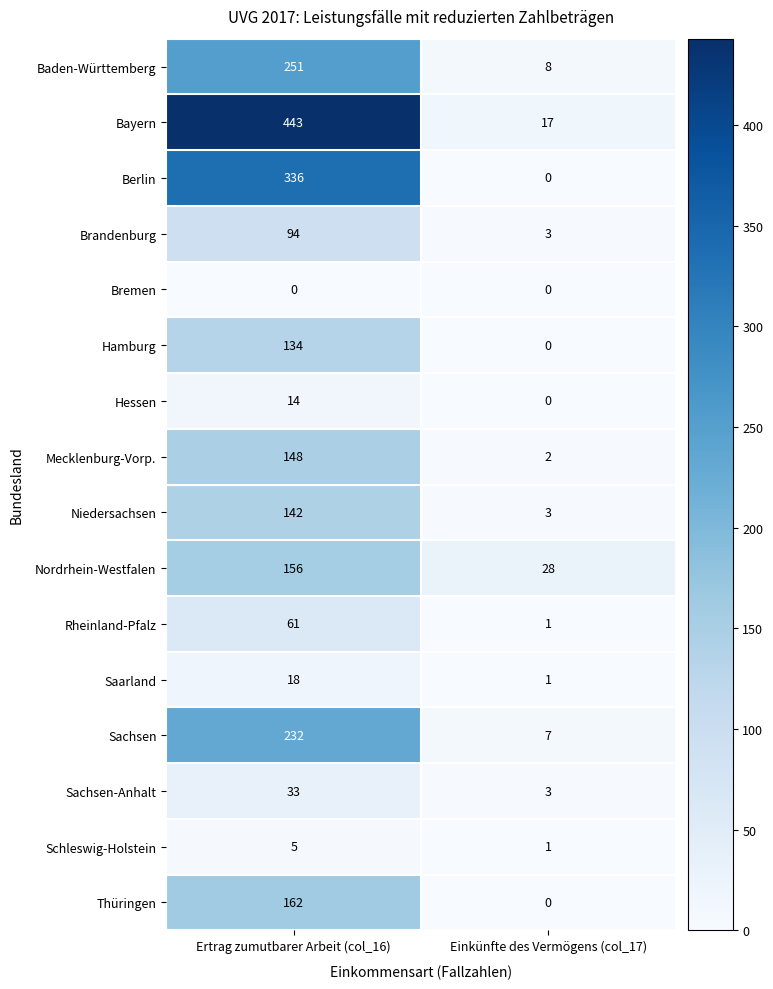

Read the Niedersachsen value at Einkünfte des Vermögens (col_17).

3